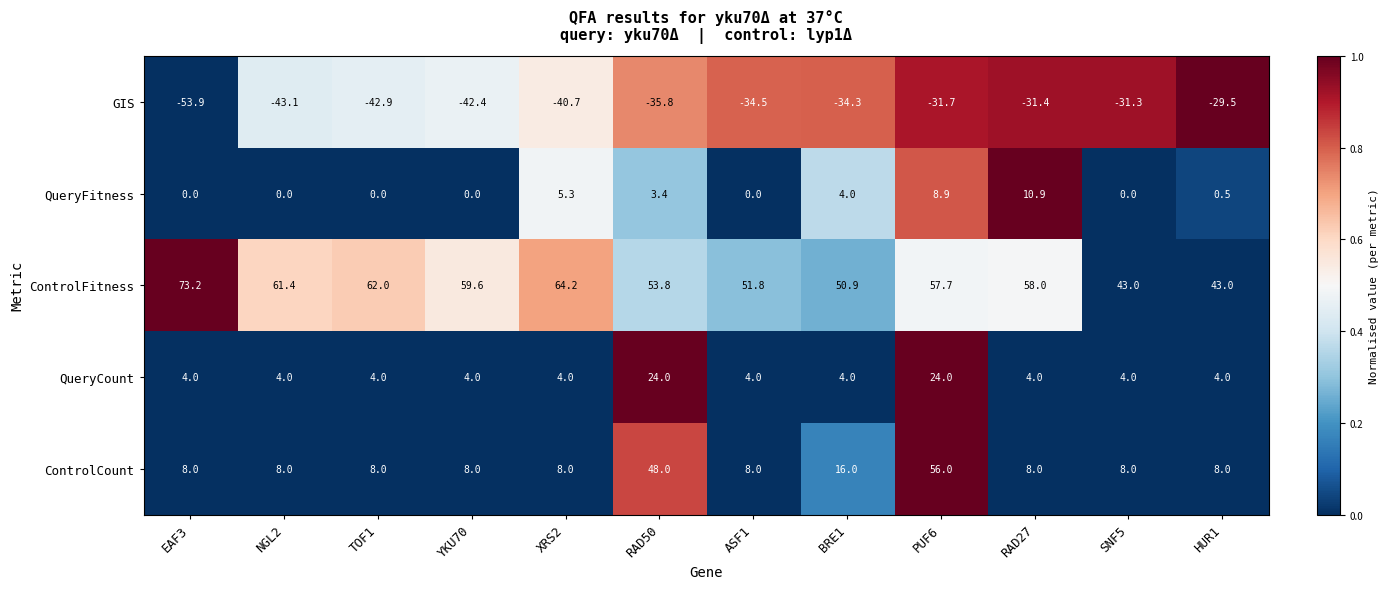

Where is ControlFitness nearest to the value 58?

RAD27